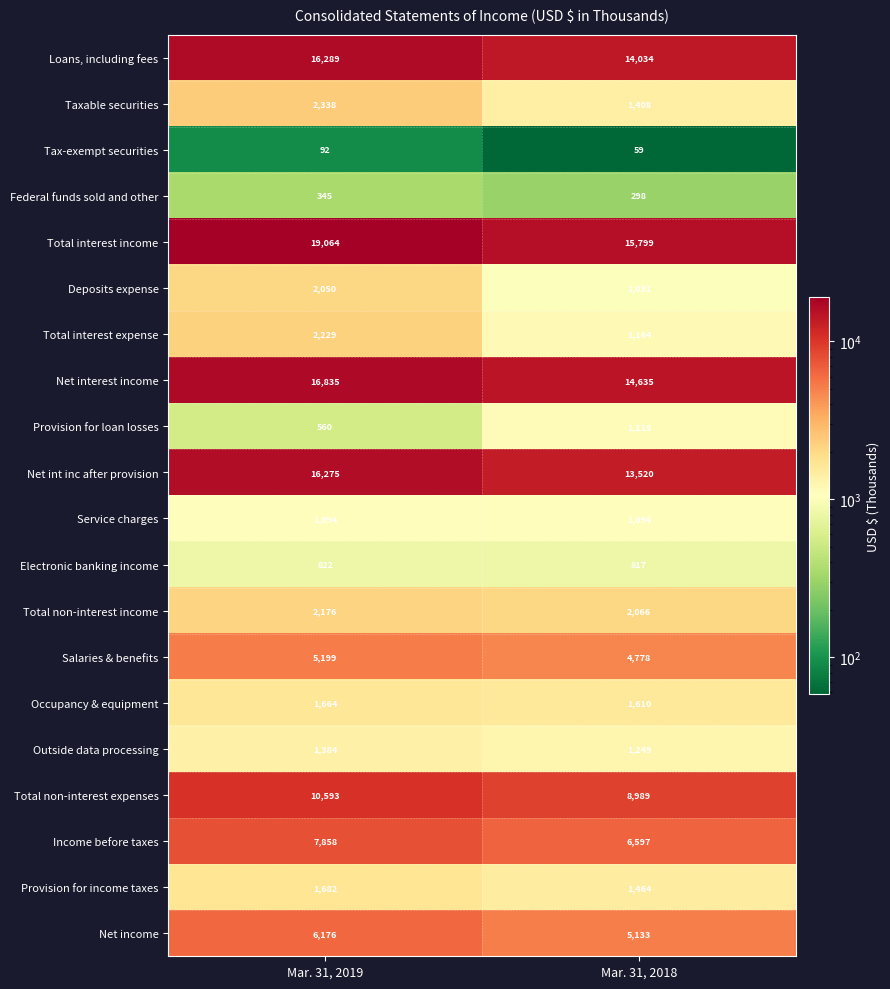

What is the average value of the Provision for income taxes series?

1573